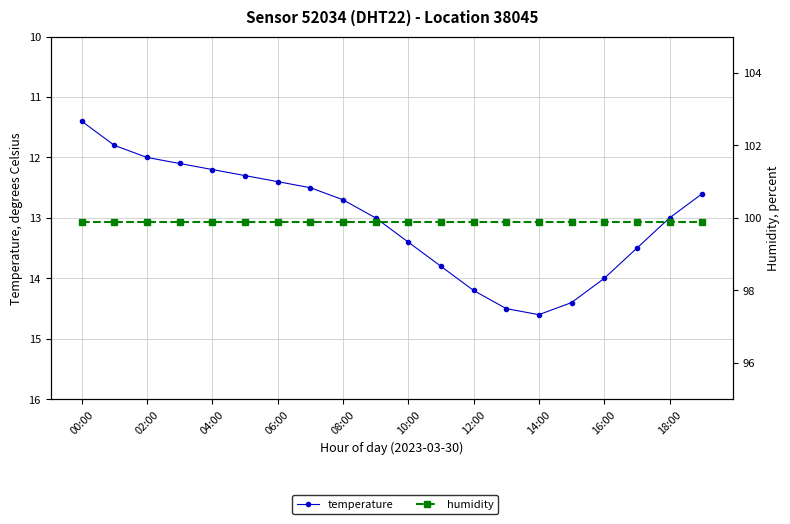

What position from the right is 00:00?

20